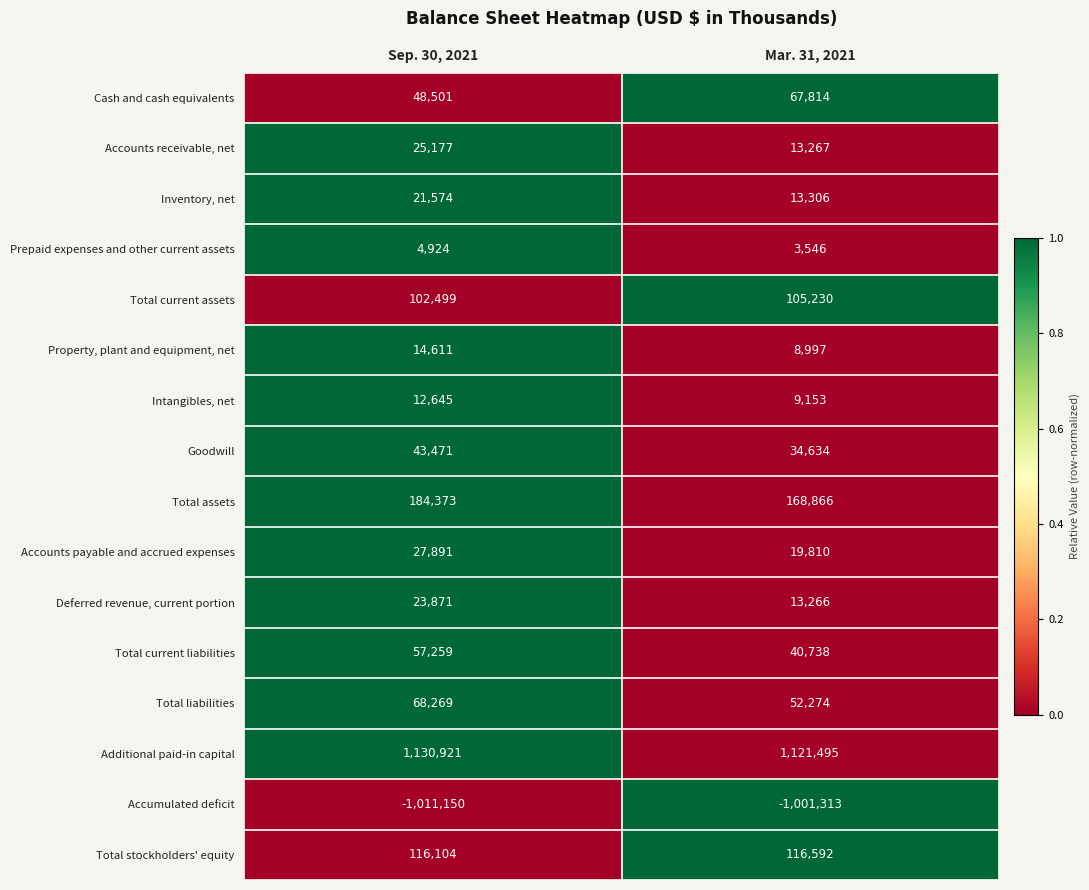

Between Sep. 30, 2021 and Mar. 31, 2021, which series saw the biggest shift?

Cash and cash equivalents